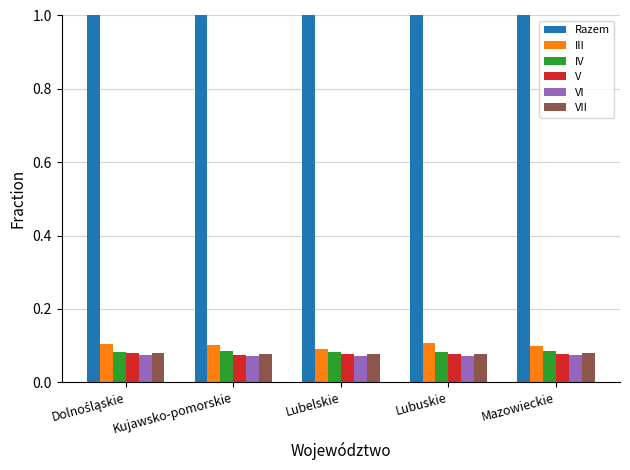

What is the difference between the highest and lowest values at Lubelskie?

0.9